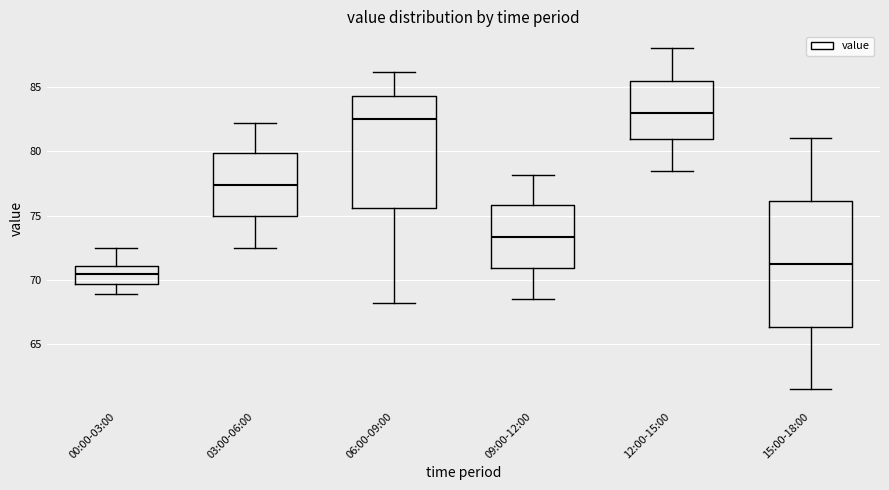

Reading left to right, read every box against the y-axis: the position of its median line, the range the box covers, and the ends of its whiskers. The values are not printed on the chart, so give them approximately, as read against the axis.

00:00-03:00: median 70.5, box 69.5 to 71.0, whiskers 69.0 to 72.5
03:00-06:00: median 77.5, box 75.0 to 80.0, whiskers 72.5 to 82.0
06:00-09:00: median 82.5, box 75.5 to 84.5, whiskers 68.0 to 86.0
09:00-12:00: median 73.5, box 71.0 to 76.0, whiskers 68.5 to 78.0
12:00-15:00: median 83.0, box 81.0 to 85.5, whiskers 78.5 to 88.0
15:00-18:00: median 71.5, box 66.5 to 76.0, whiskers 61.5 to 81.0